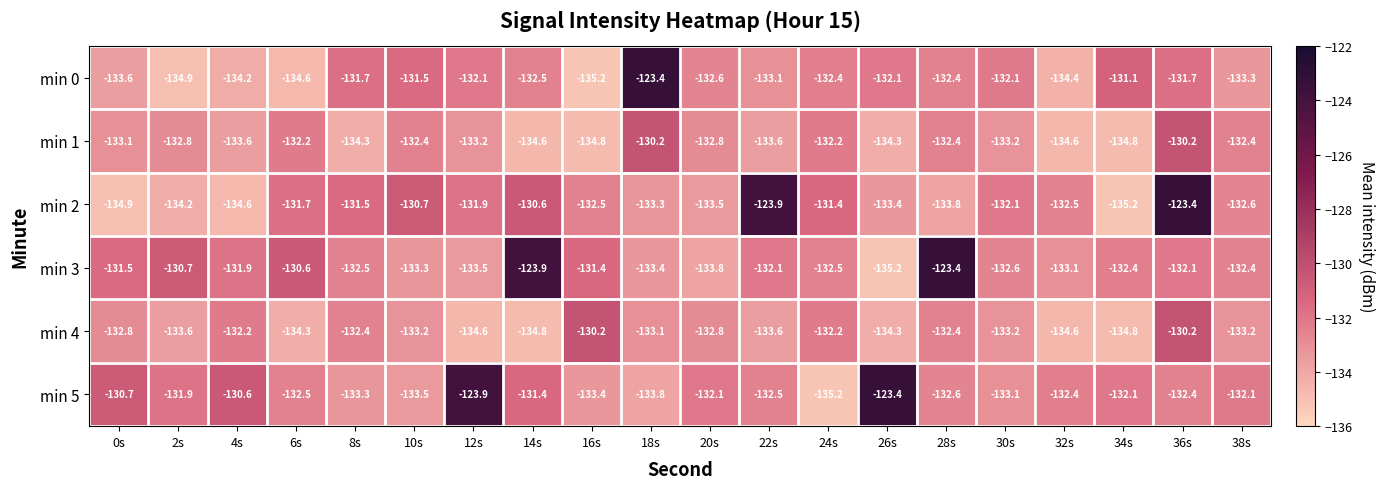

Is it true that min 1 equals -132.8 at 20s?

True